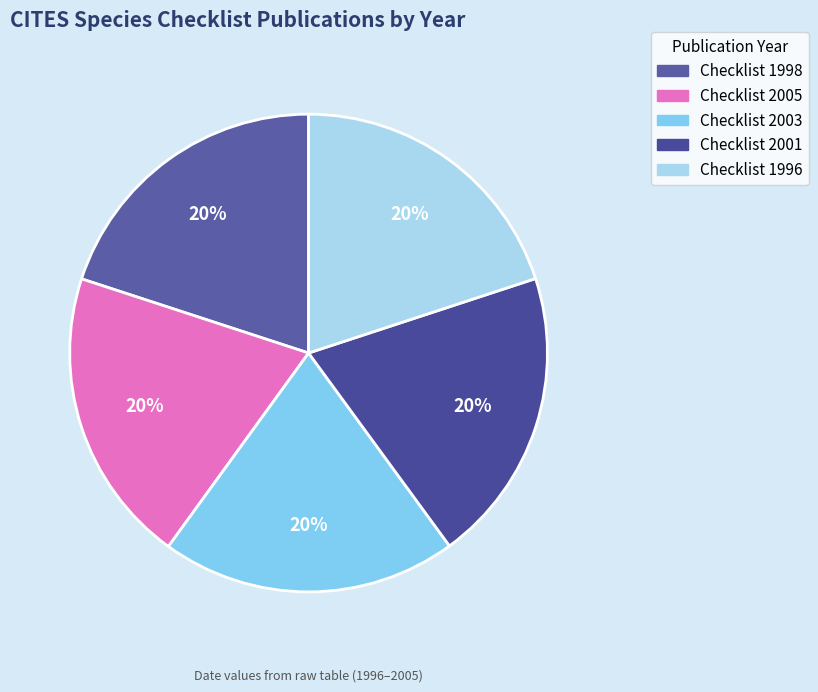

Combined, what portion of the pie is Checklist 2005 and Checklist 2001?

40.0%